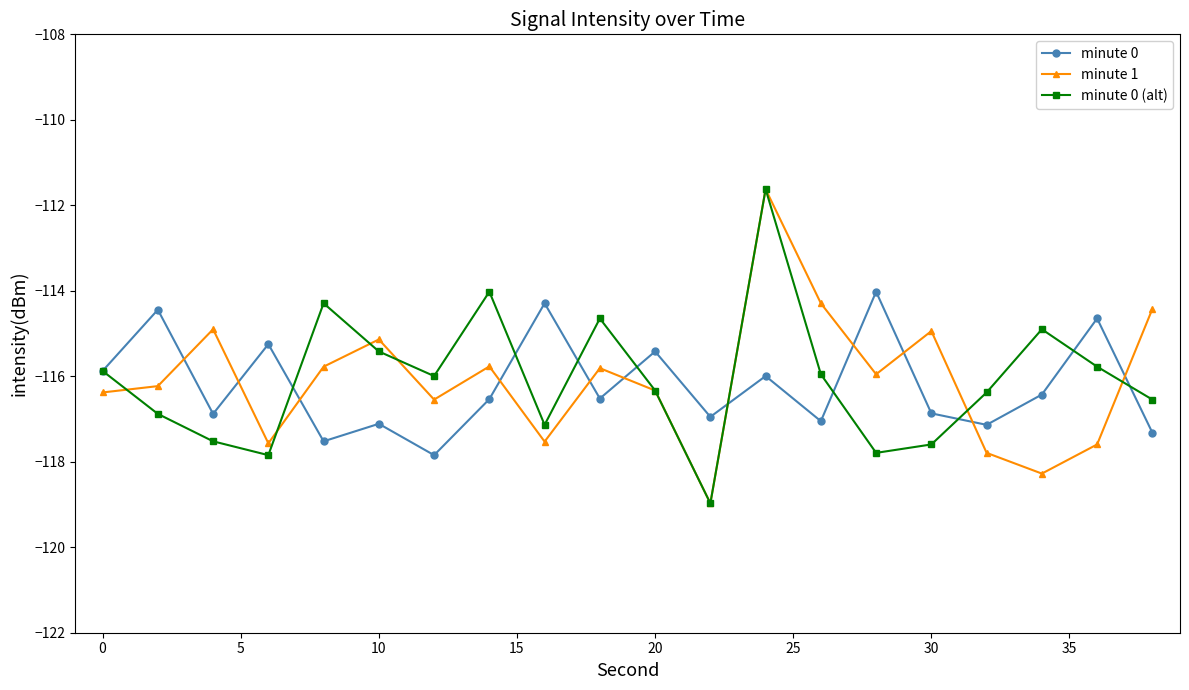

What is the minimum value shown in the chart?

-119.0